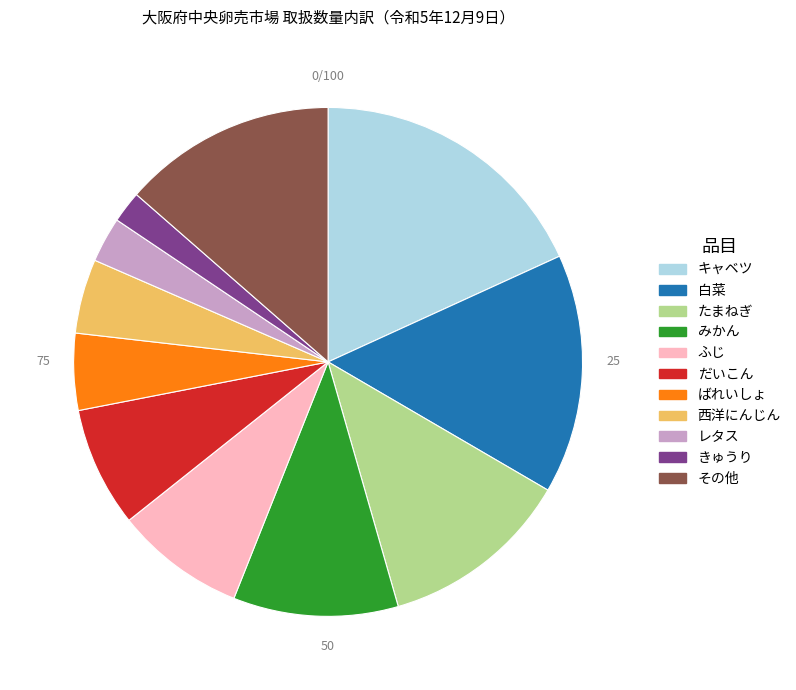

What is the largest slice in the pie chart?

キャベツ